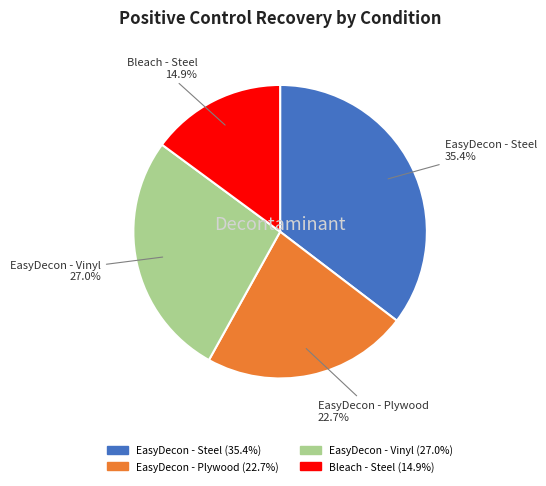

How many segments does this pie chart have?

4